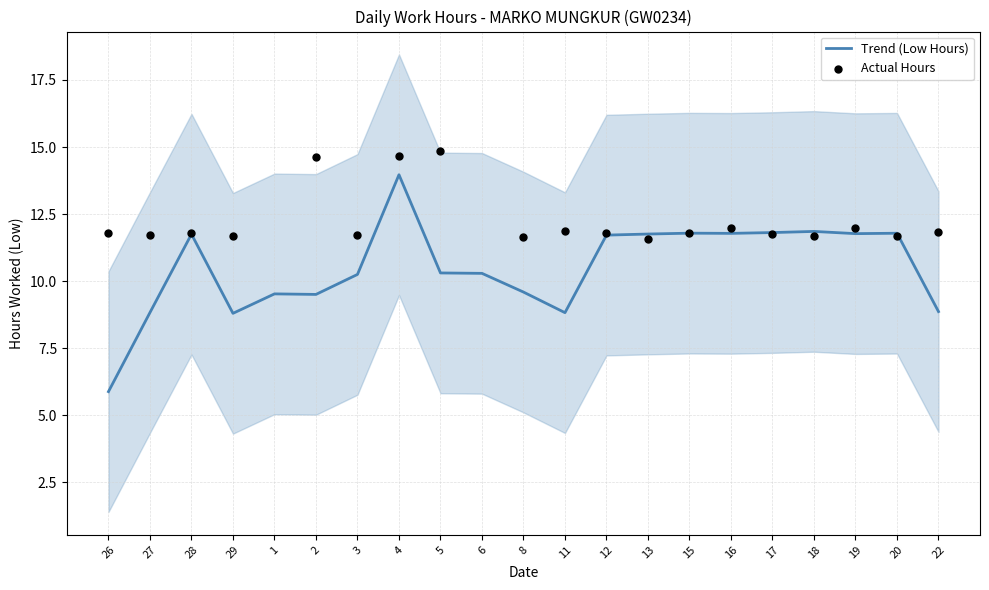

What is the change in value from 27 to 19?

+0.2